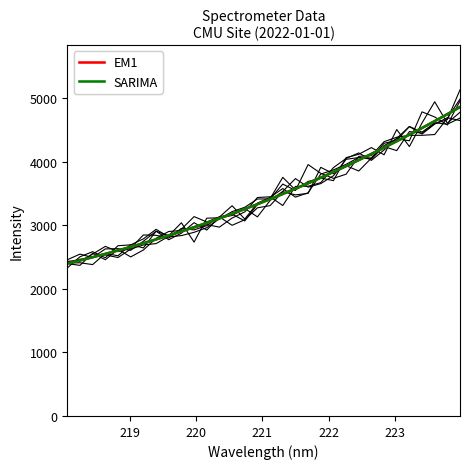

What is the difference between the maximum and second lowest values in the SARIMA series?

2411.4